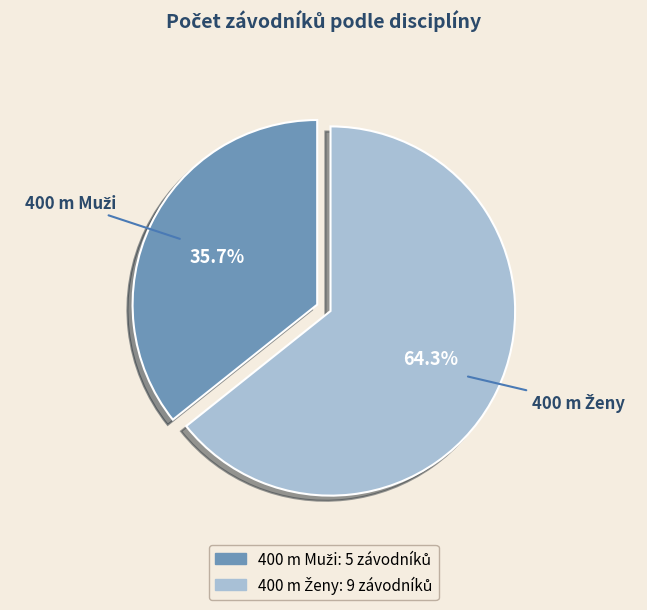

Is there any slice that represents more than half of the pie?

Yes